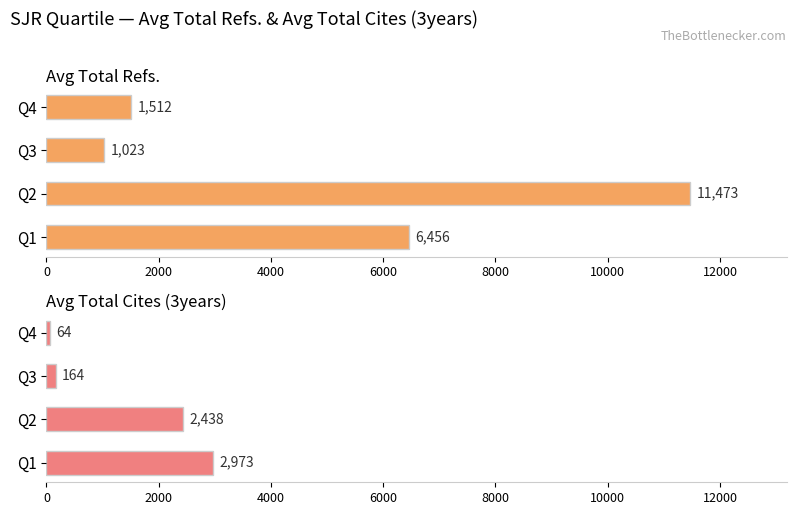

What are all the series names shown in the legend?

Avg Total Refs., Avg Total Cites (3years)